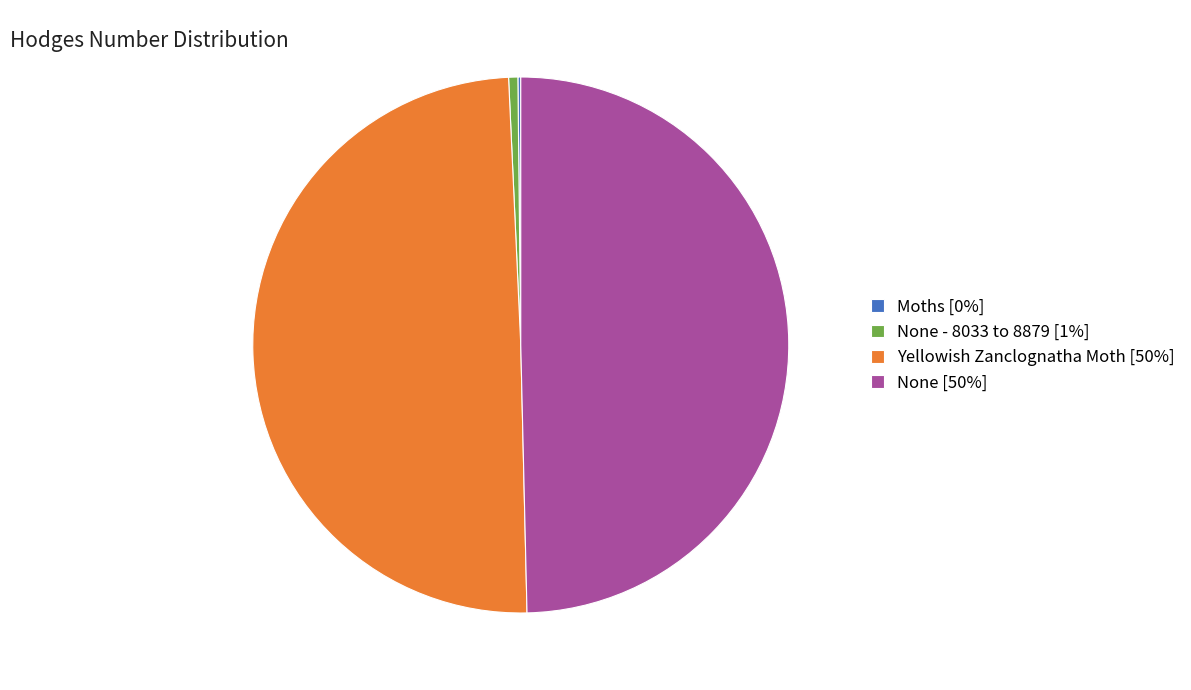

True or false: None [50%] accounts for 50% of the total.

True